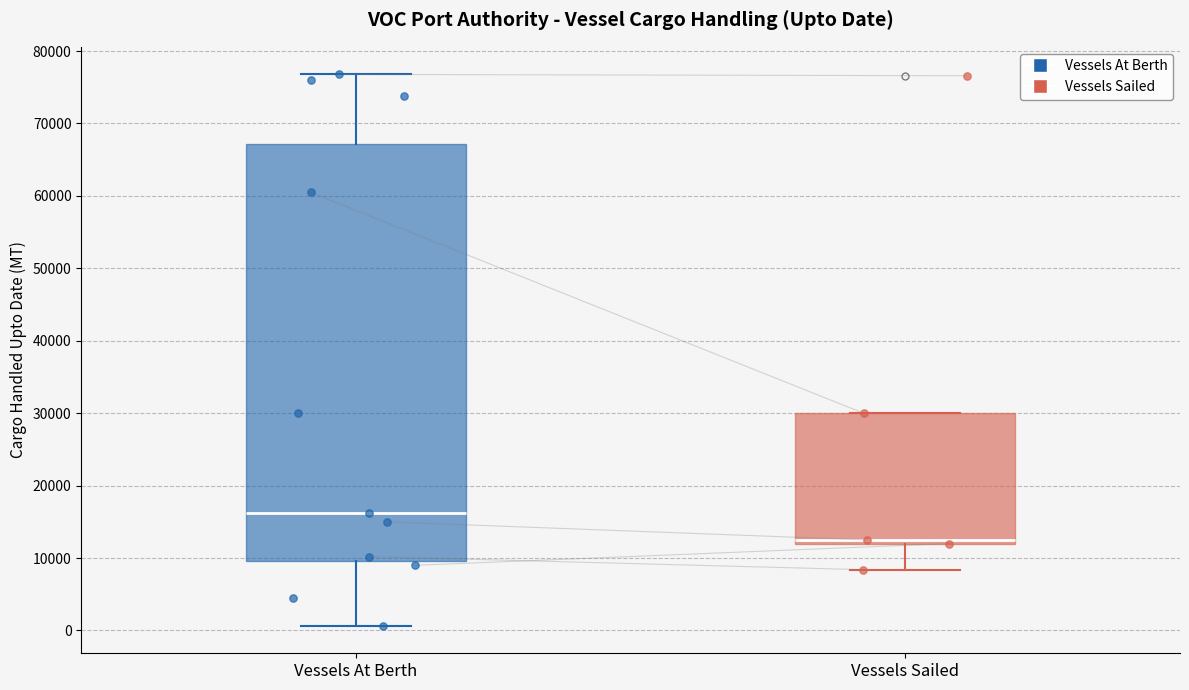

Where does the median line of the box for Vessels At Berth sit on the y-axis? The values are not printed on the chart, so give them approximately, as read against the axis.

16000